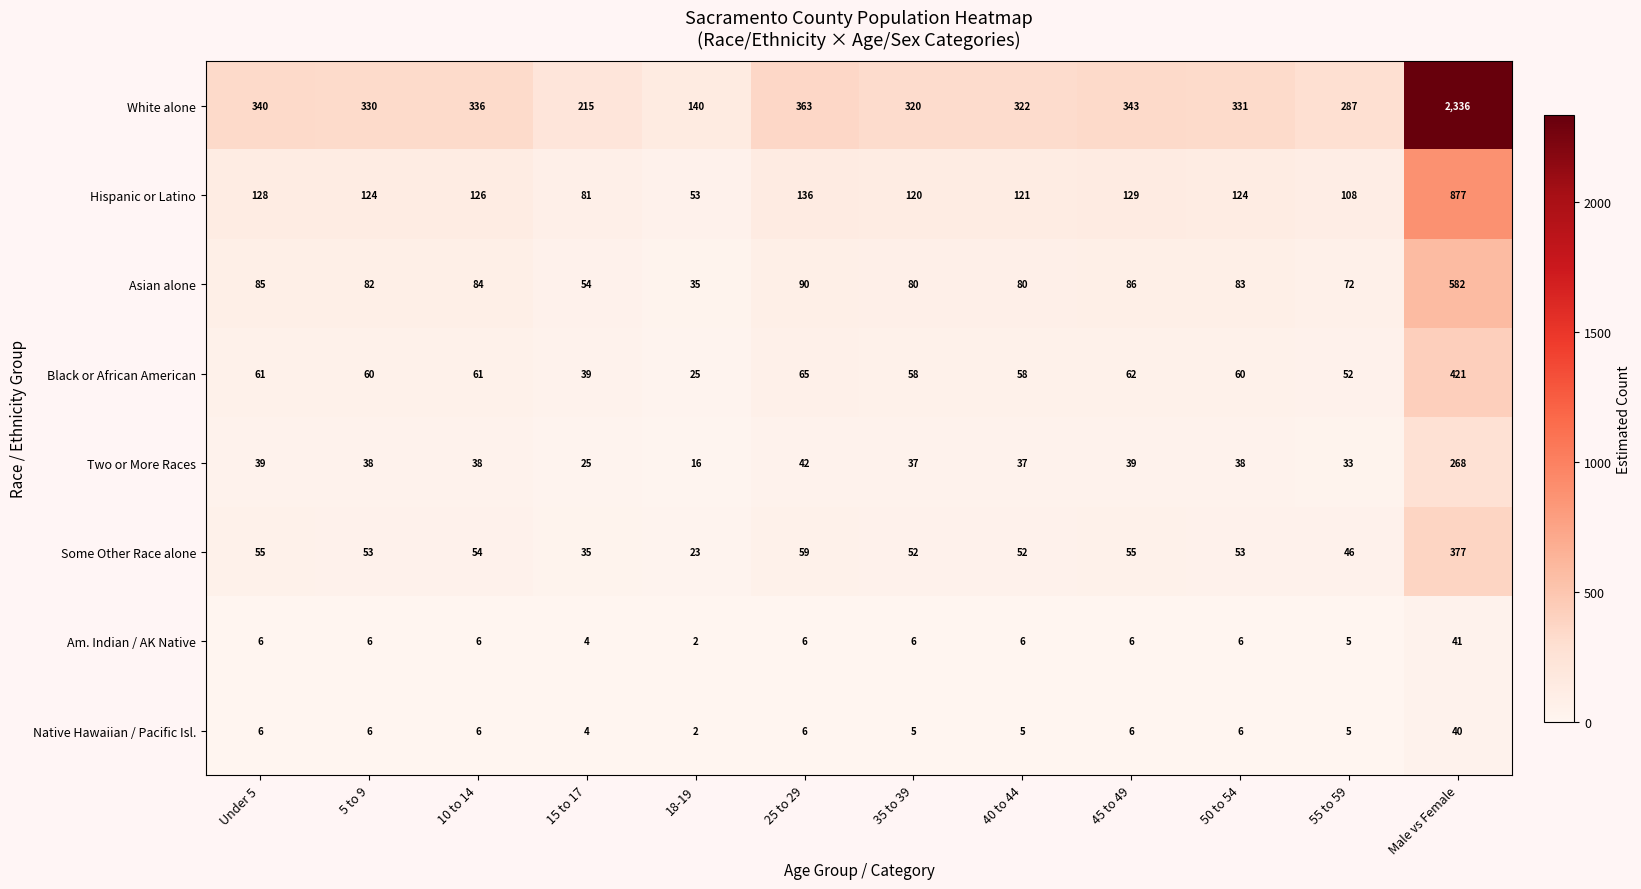

How many distinct data groups are displayed?

8